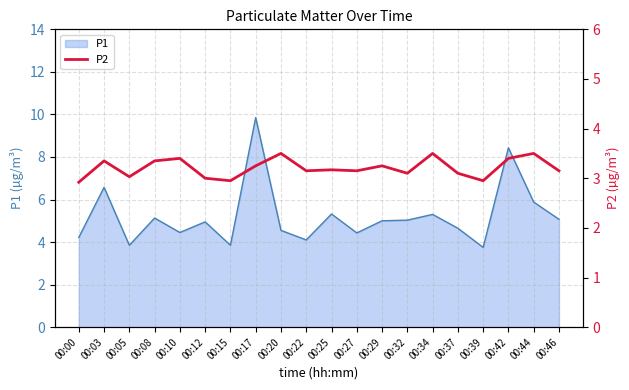

At which category does the data reach its first local valley?

00:05